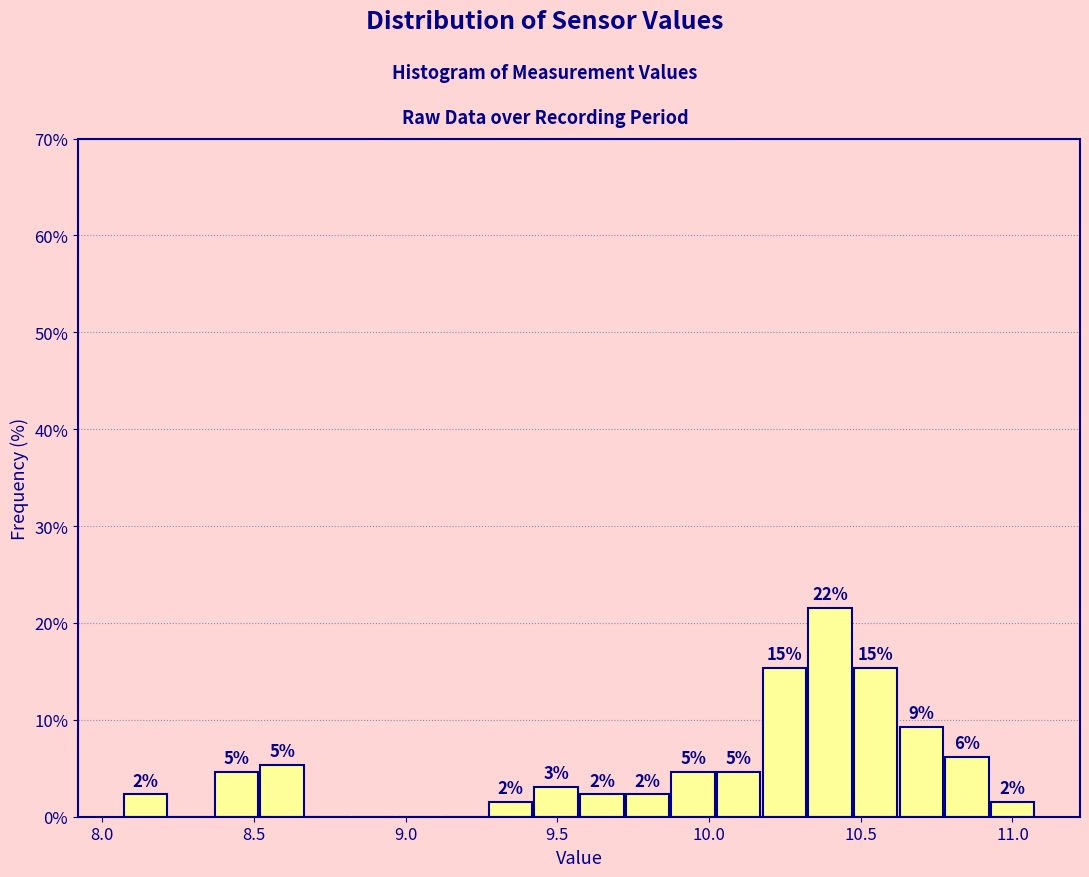

Read against the x-axis, roughly where is the centre of the tallest bar?

10.40